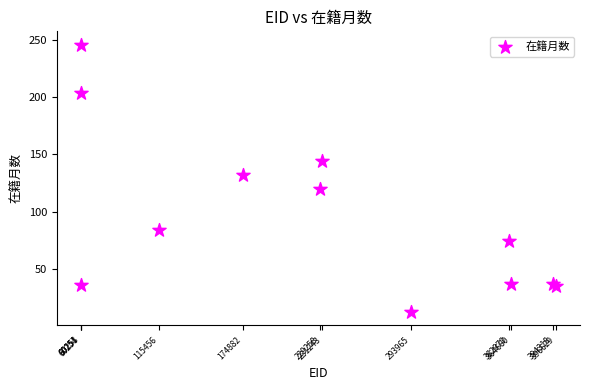

What Y value in the scatter plot is closest to 129?

132